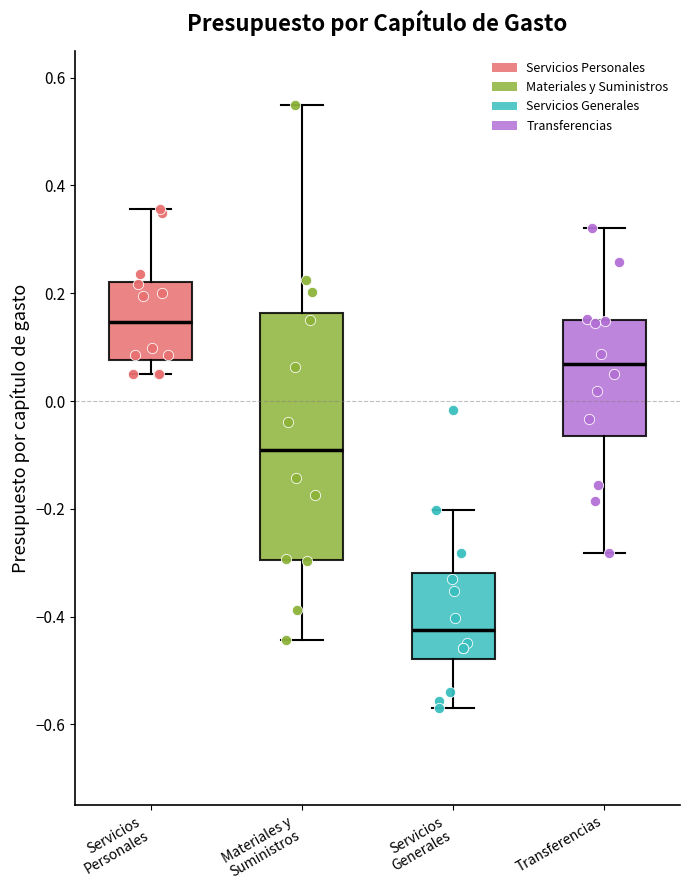

Which box's median line is the lowest?

Servicios Generales